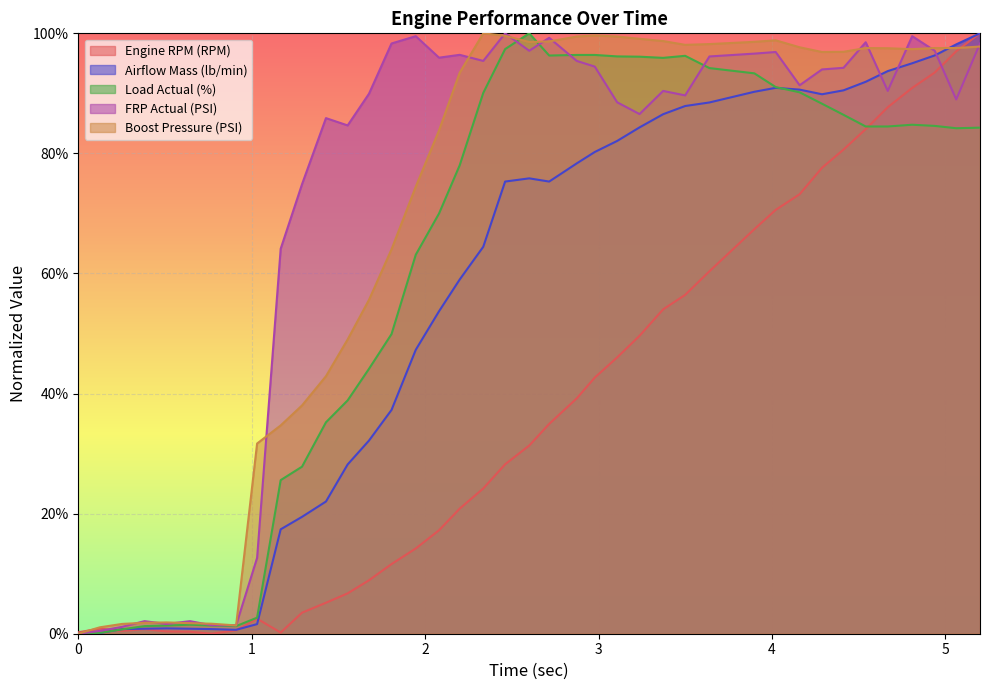

True or false: Load Actual (%) and FRP Actual (PSI) cross at least once.

True